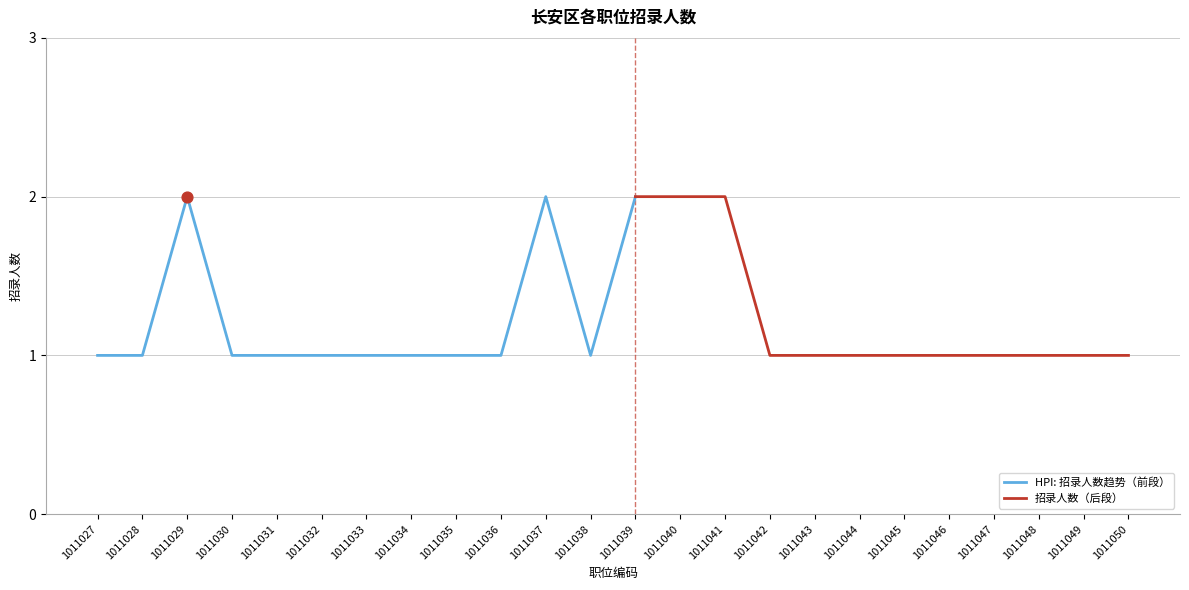

Between 1011030 and 1011049, which is larger?

1011030